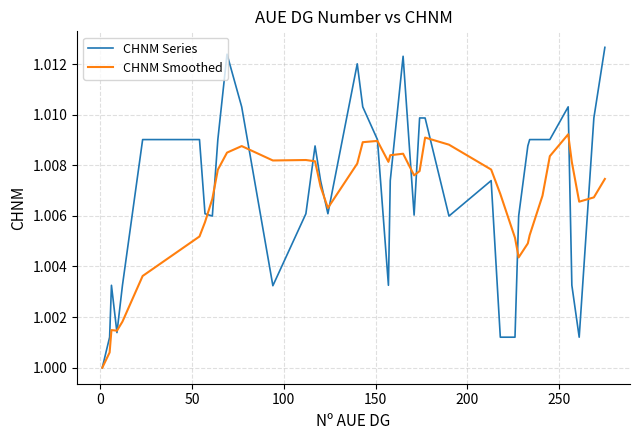

Which series has the widest spread of values?

CHNM Series